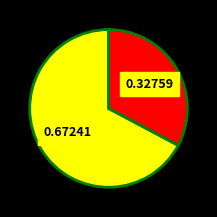

Which category has the smallest portion of the pie?

Tikeepa